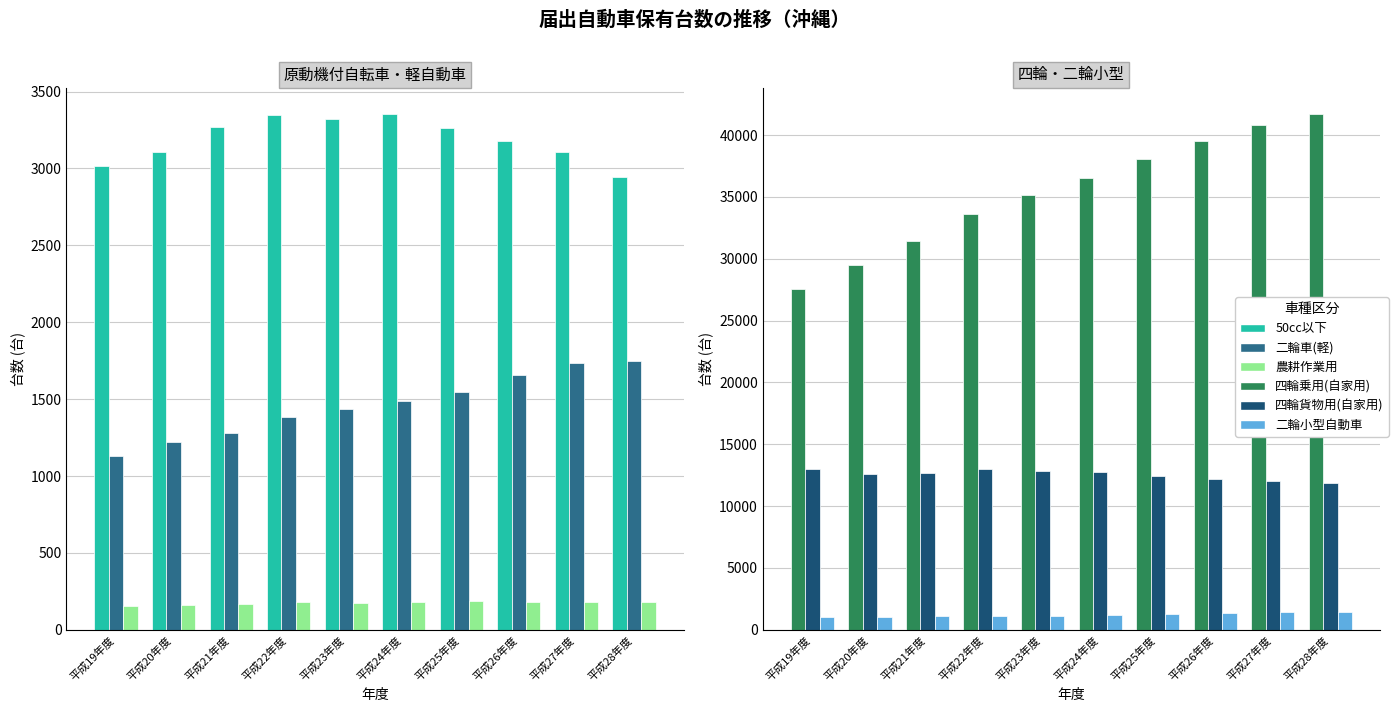

At which category is the sum across all series the highest?

平成28年度